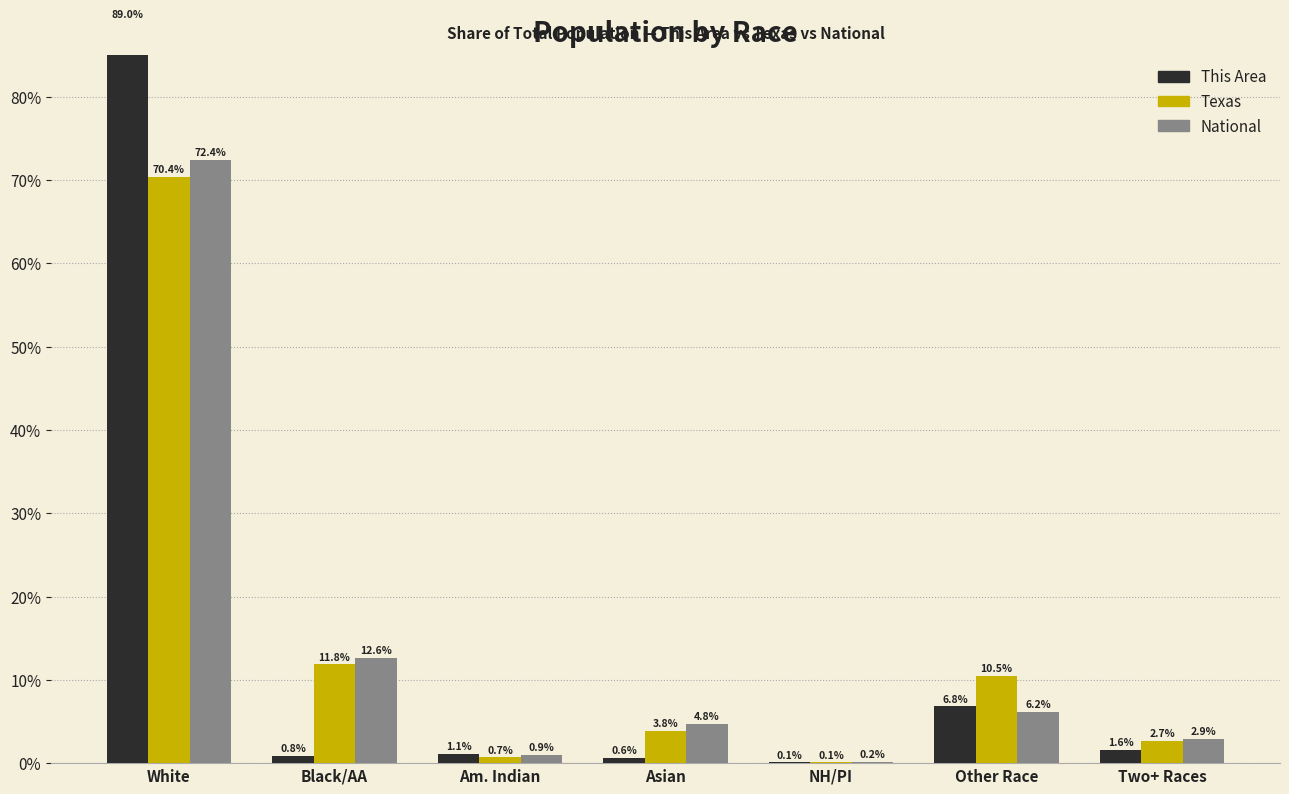

How many data points does each series have?

7